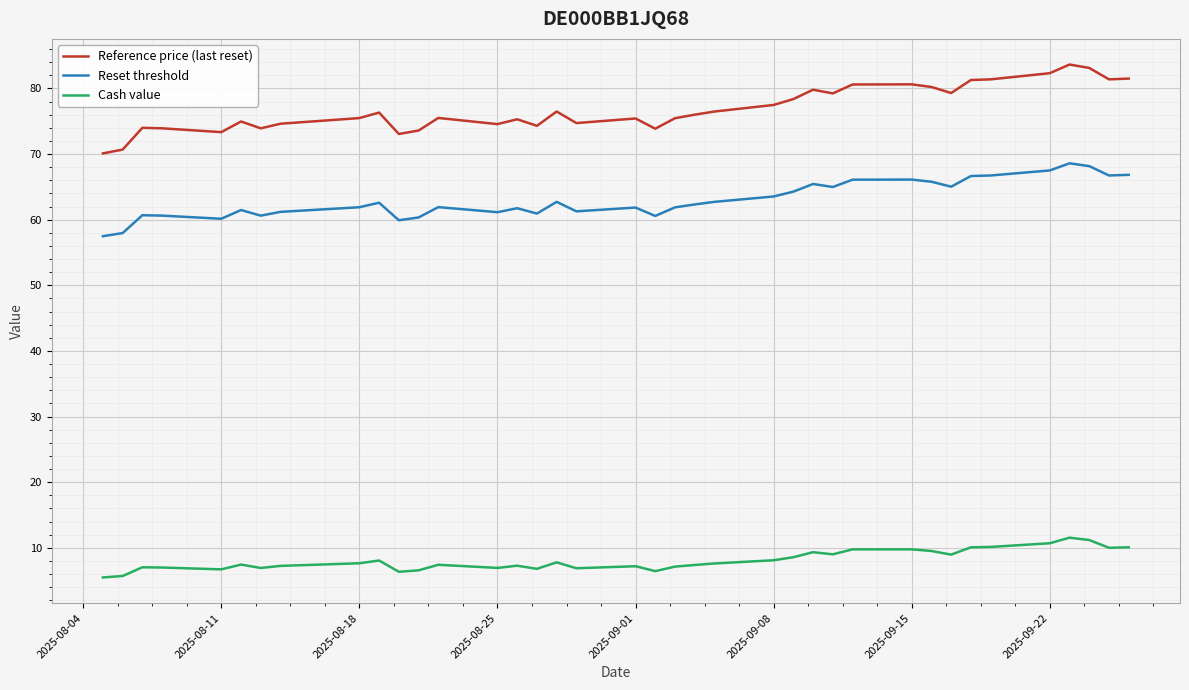

What is the difference between the maximum and minimum values in the Reference price (last reset) series?

13.5